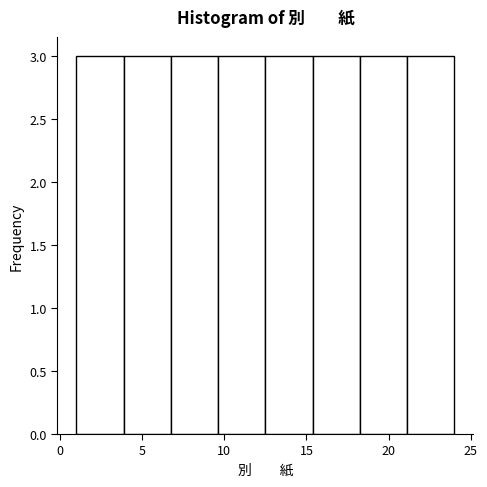

How tall is the bar that spans 9.5 to 12.5 on the x-axis? Neither the bar edges nor the heights are printed on the chart, so give them approximately, as read against the axes.

3